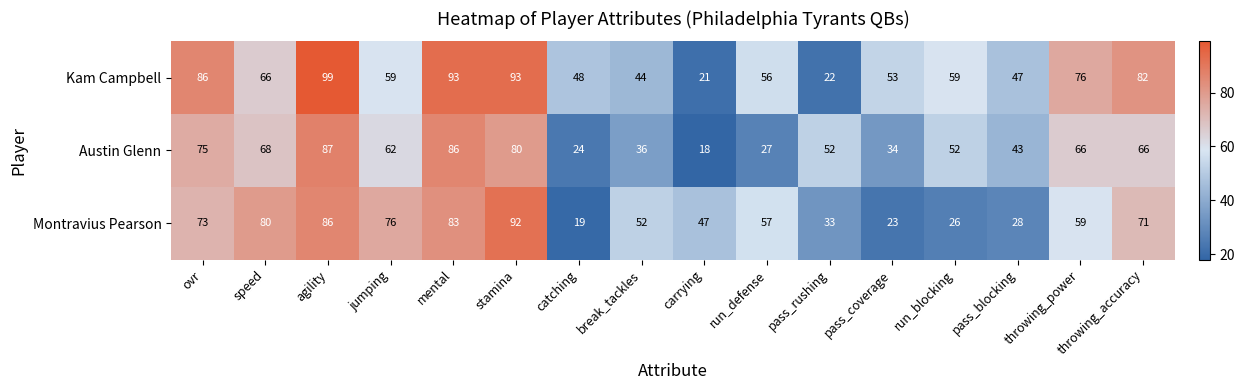

What is the spread (max minus min) of values at catching?

29